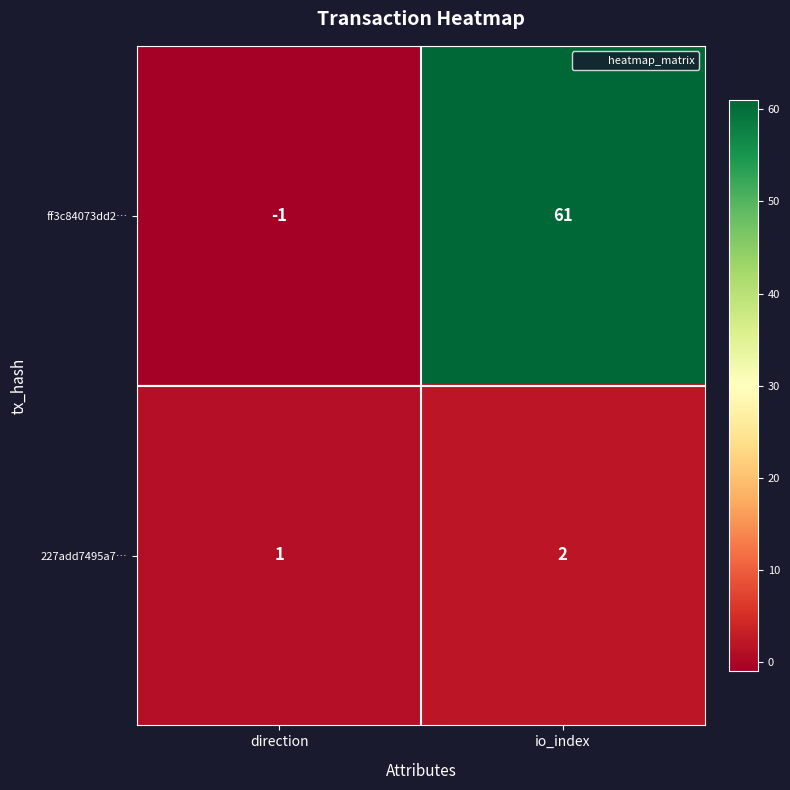

At which label is 227add7495a7… closest to 1?

direction